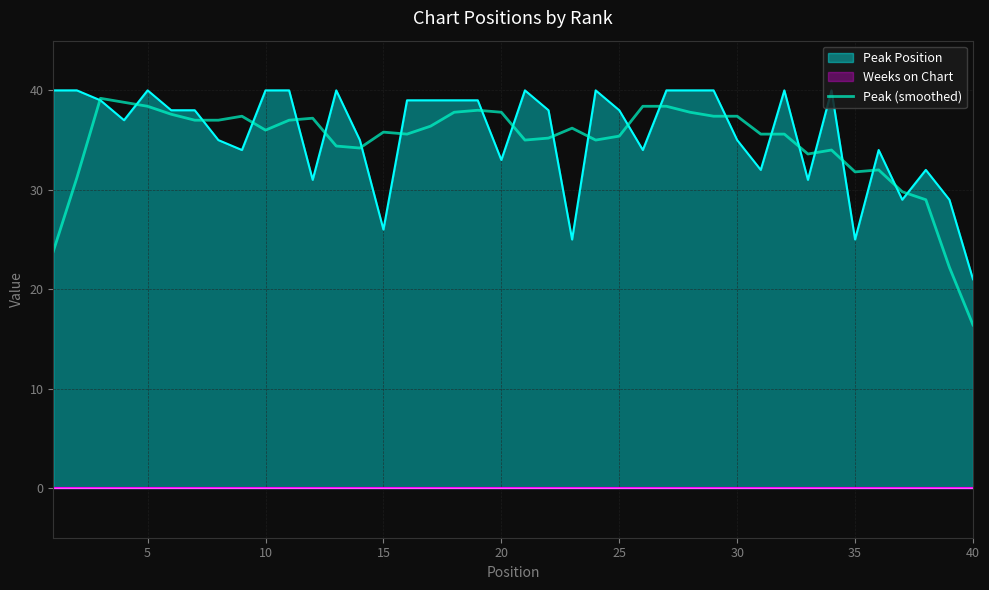

True or false: Peak Position has a value of 61.3 at 10.

False